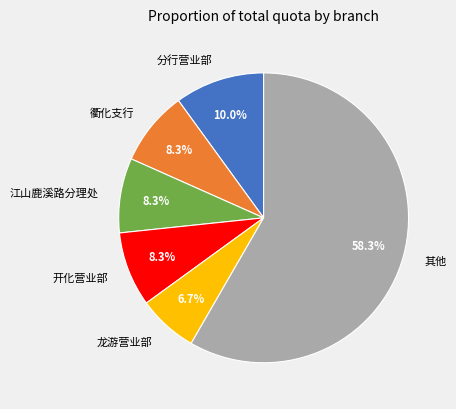

Combined, what portion of the pie is 龙游营业部 and 开化营业部?

15.0%